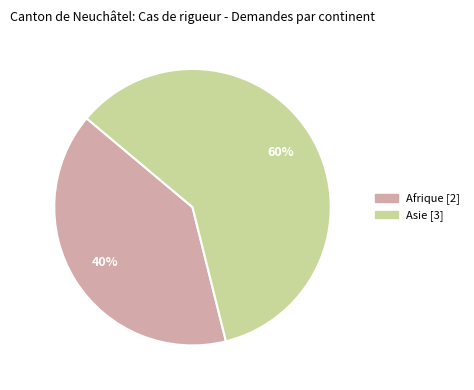

Is there a majority slice in this chart?

Yes